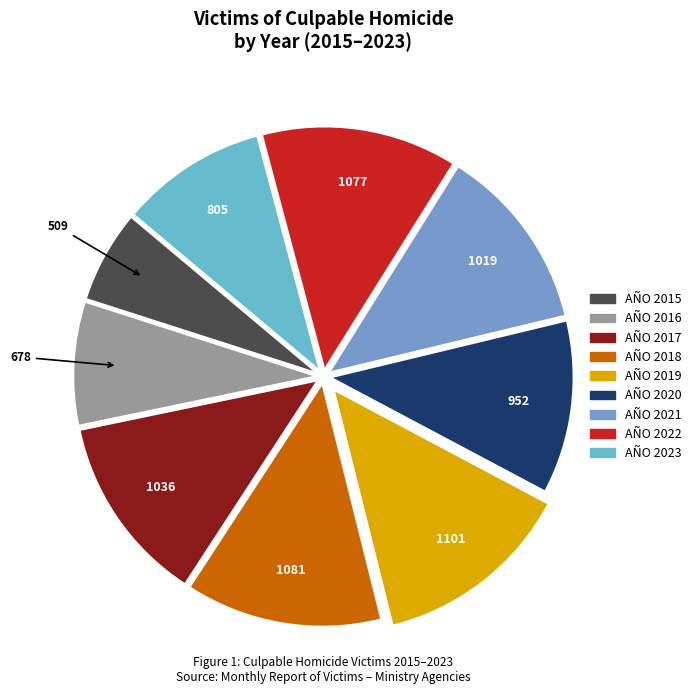

How many segments does this pie chart have?

9